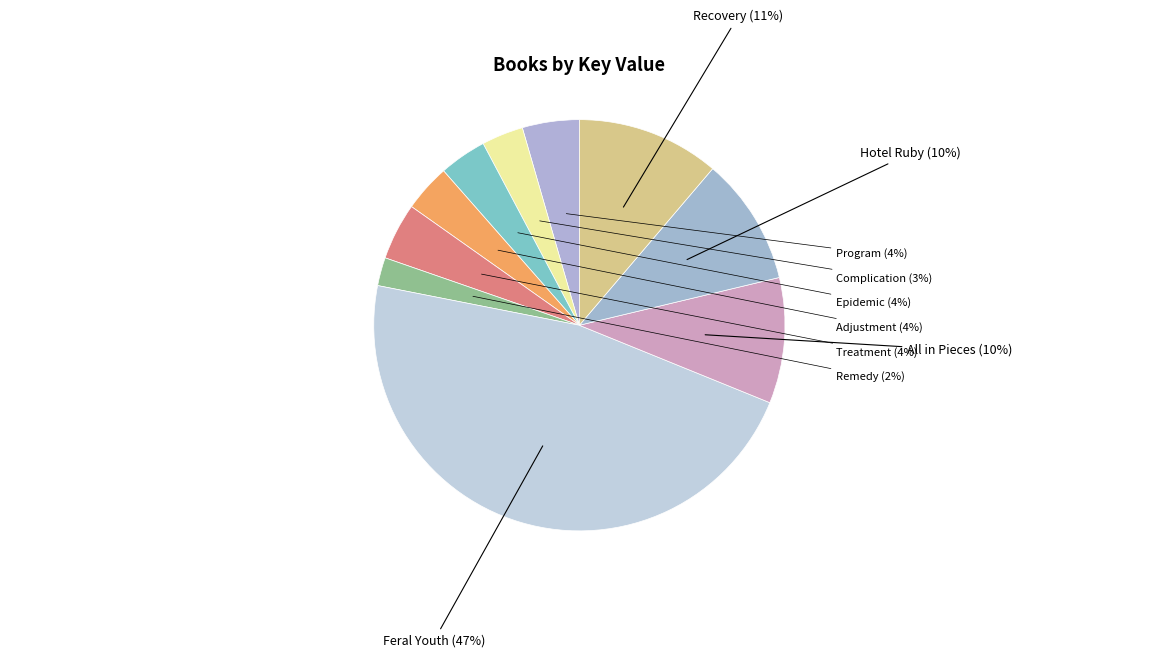

How many slices are in this pie chart?

10